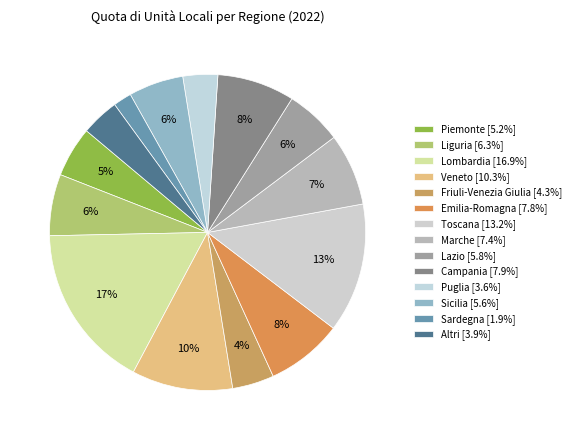

How many segments does this pie chart have?

14